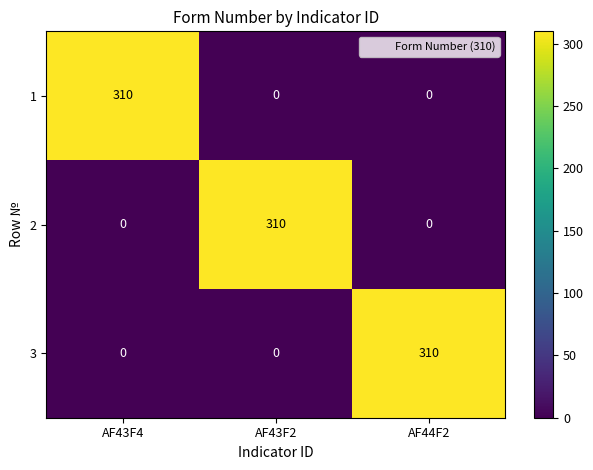

Reading left to right, transcribe all the data shown in this chart.

1: 310	0	0
2: 0	310	0
3: 0	0	310